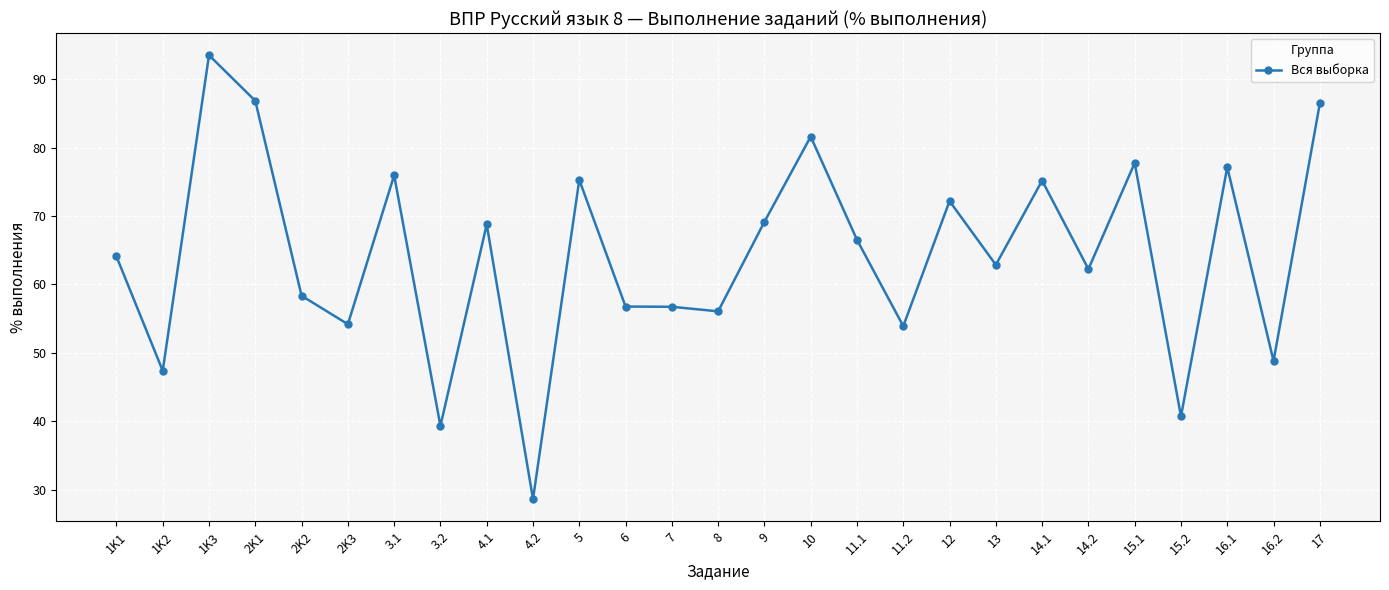

True or false: the data has more than 2 interior local peaks.

True